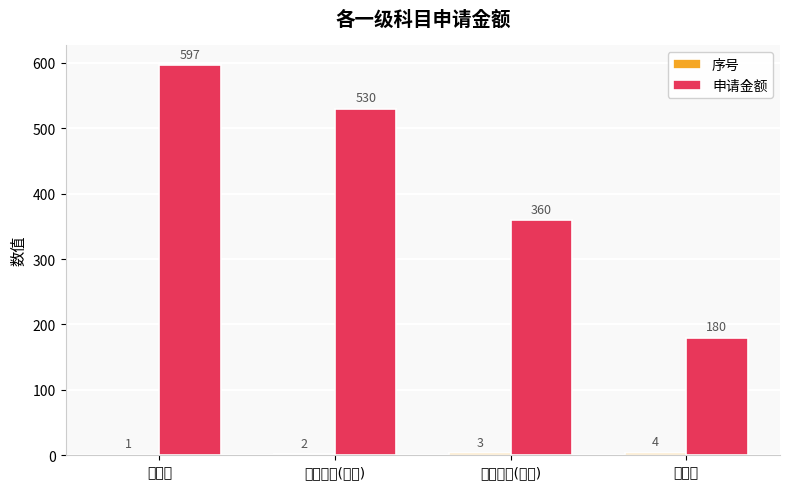

Reading left to right, extract all data points from this chart.

序号: 电讯费=1	房屋租赁(电费)=2	房屋租赁(水费)=3	办公费=4
申请金额: 电讯费=597	房屋租赁(电费)=530	房屋租赁(水费)=360	办公费=180